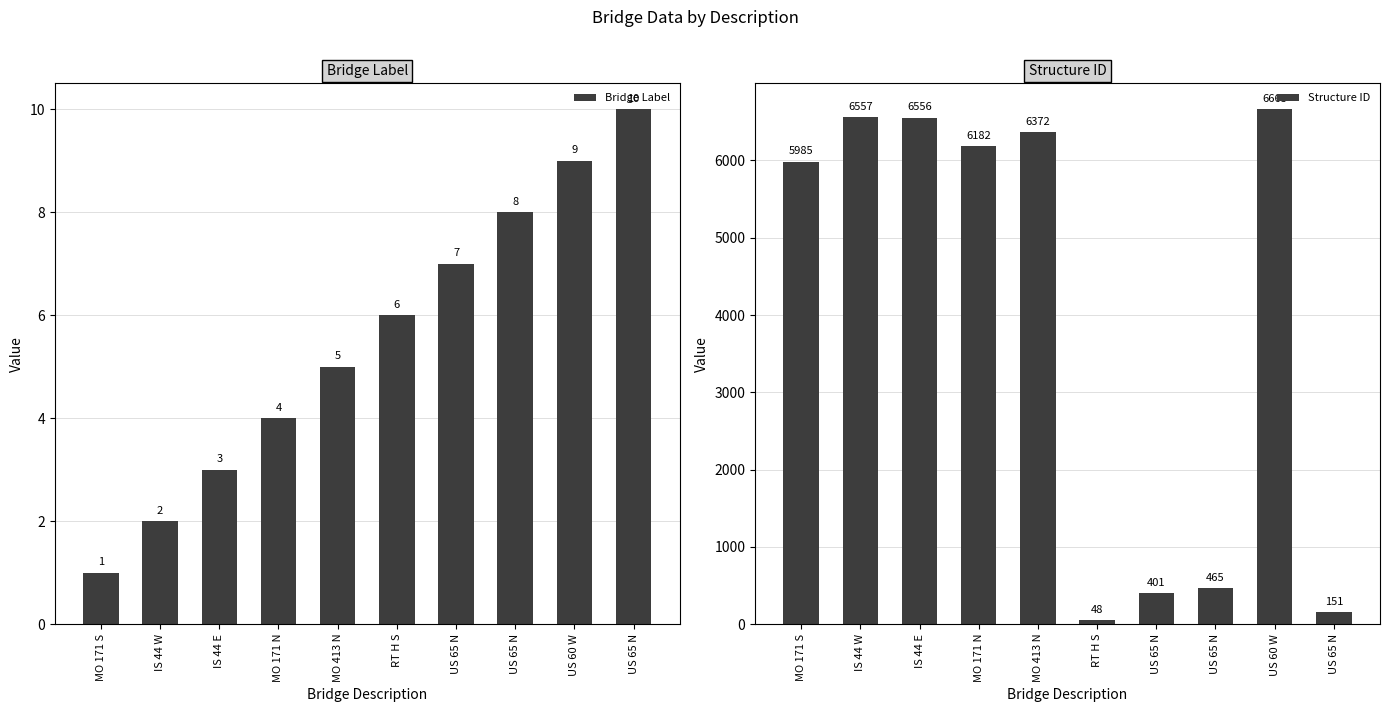

Which series has the largest range (max minus min)?

Structure ID